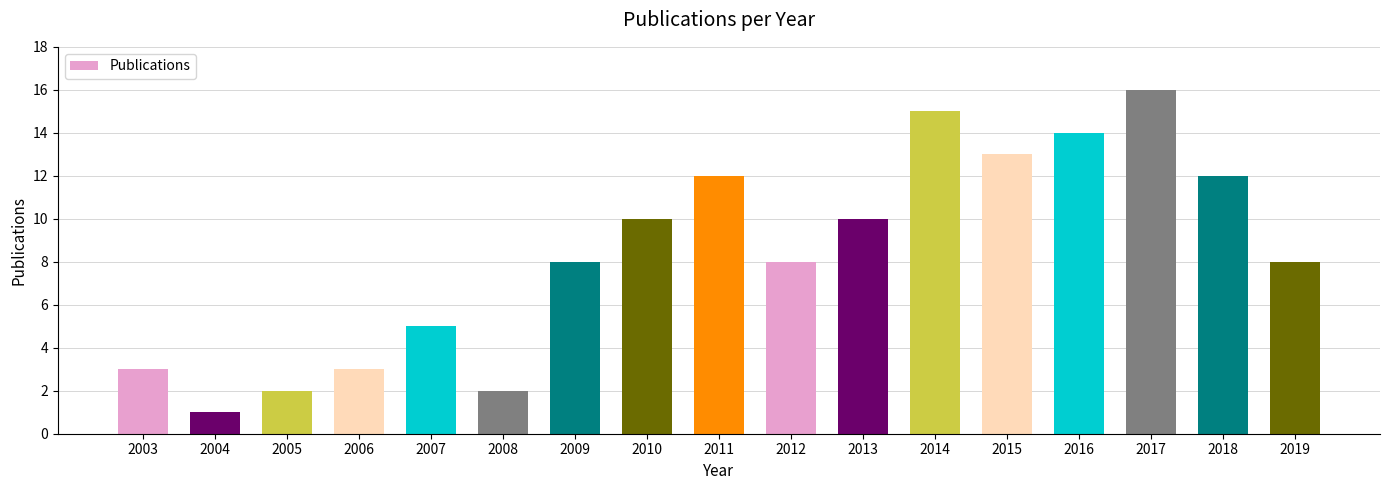

What is the sum of all values?

142